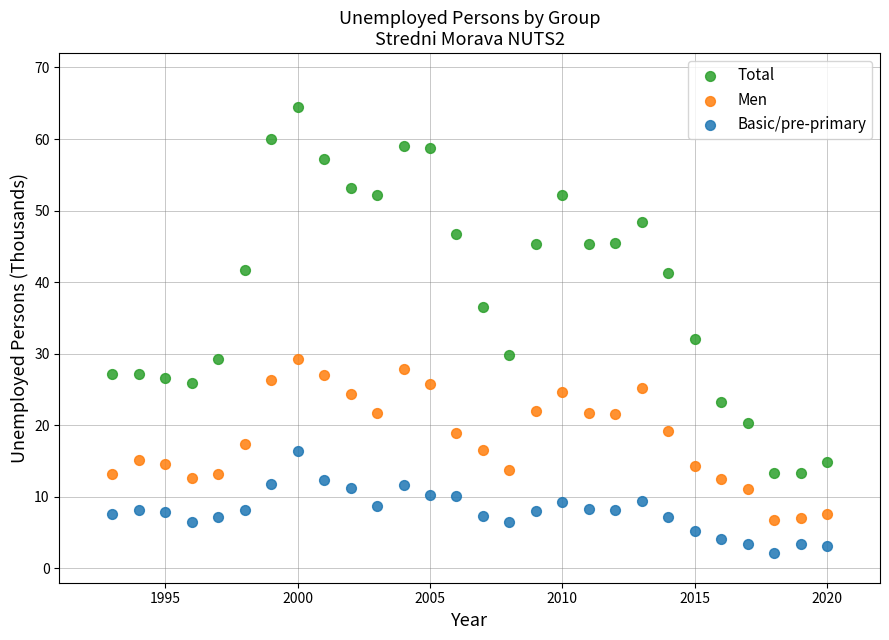

Which series reaches the maximum Y coordinate?

Total